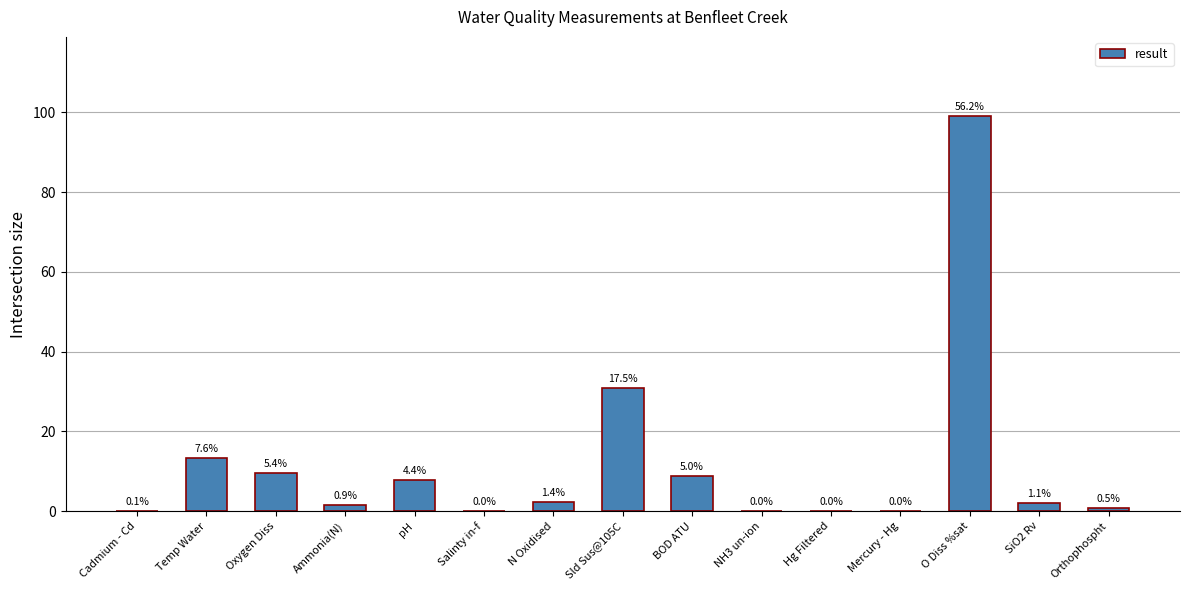

Are the bars horizontal?

No